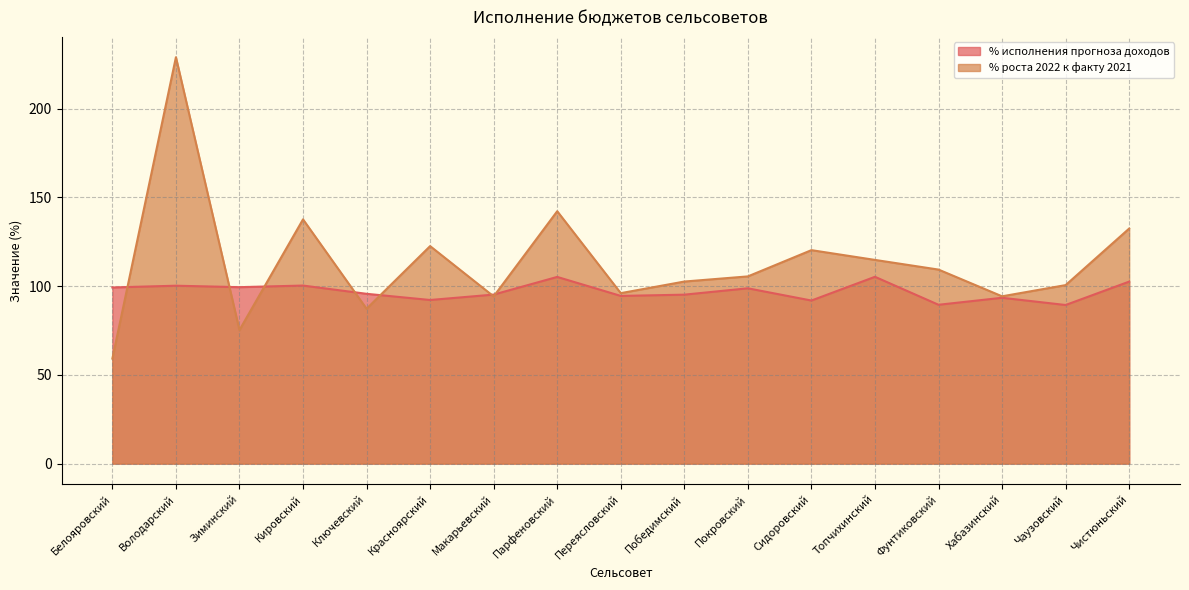

True or false: % исполнения прогноза доходов has a value of 55.4 at Победимский.

False